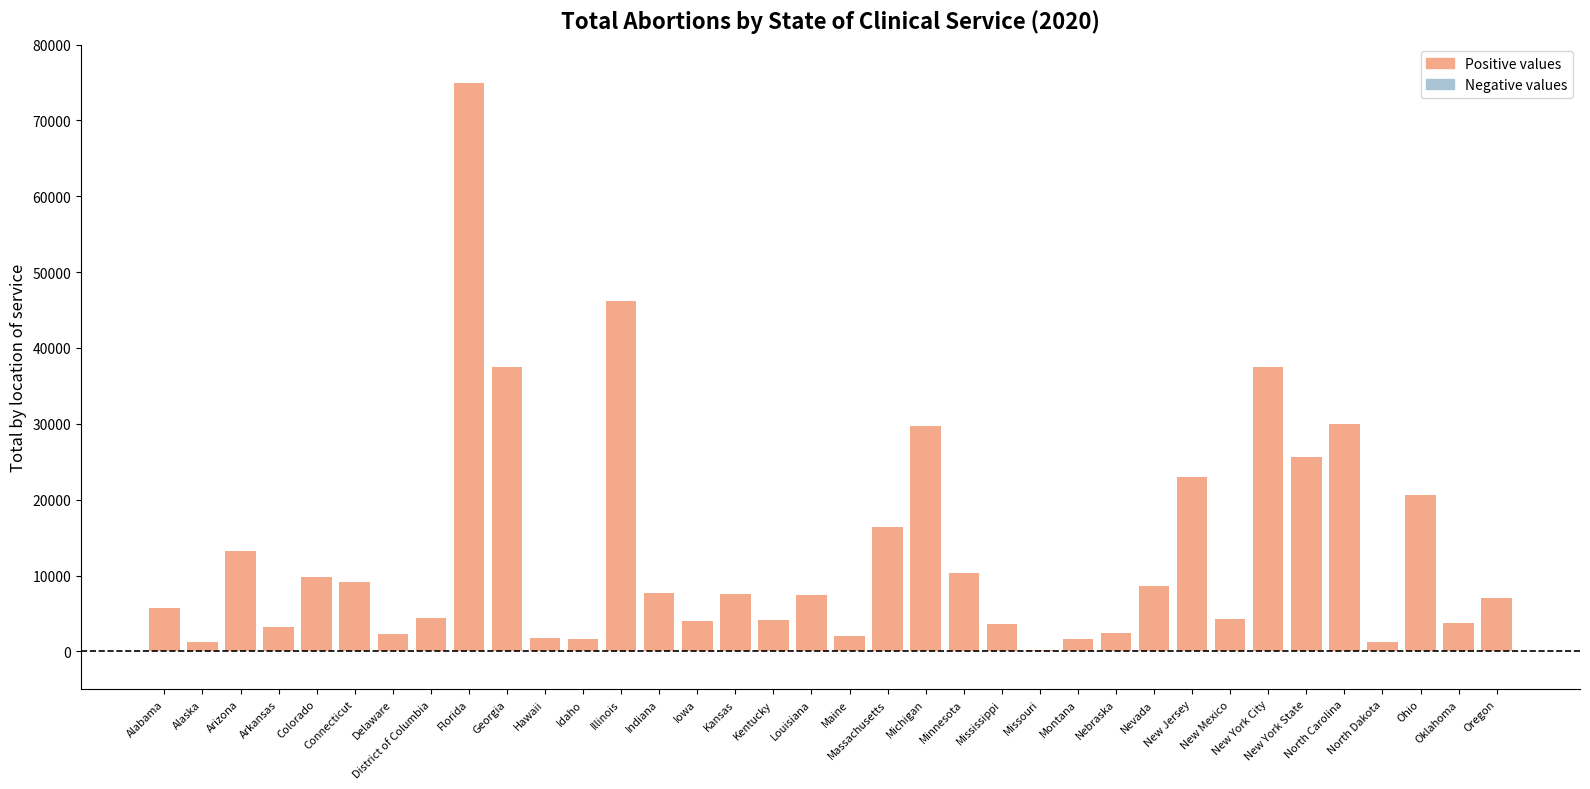

What is the sum of all values?

470001